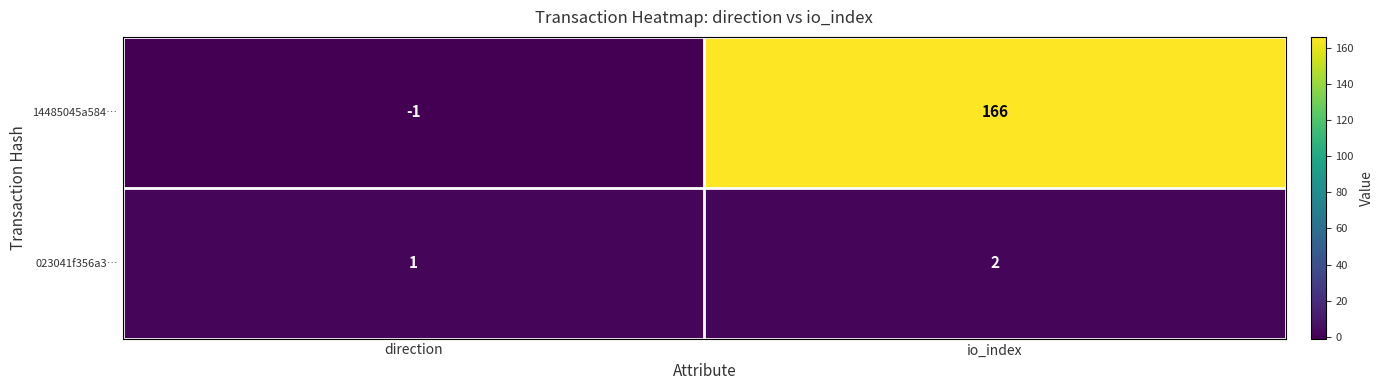

Is it true that 14485045a584… equals -1 at direction?

True